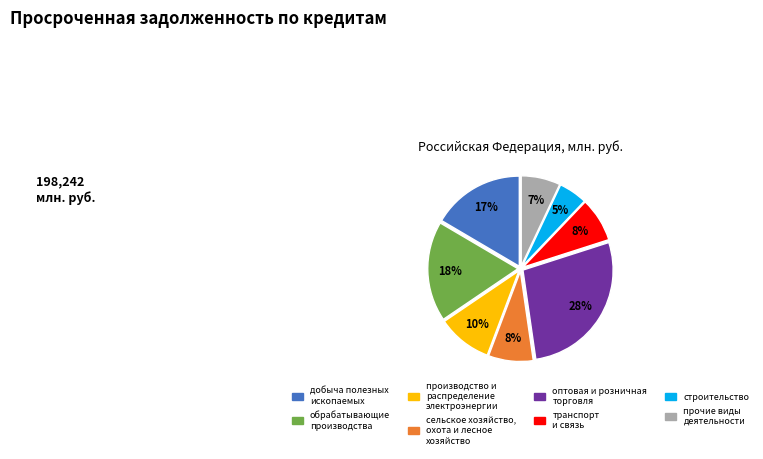

What percentage is the прочие виды деятельности slice, to the nearest percent?

7%